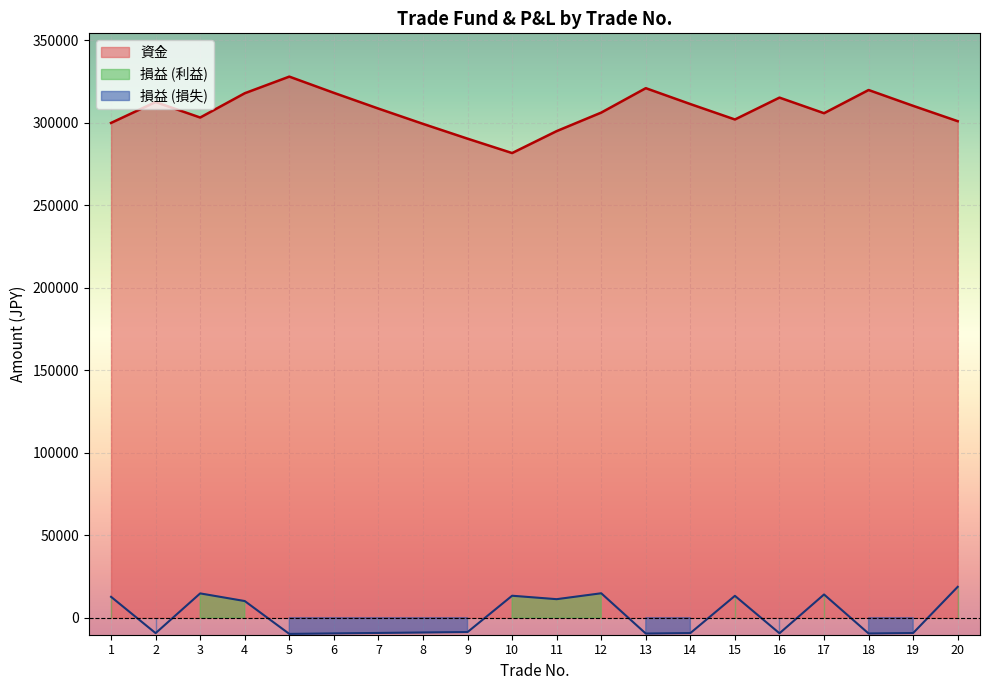

Is the value of 損益 at 9 greater than the value of 資金 at 19?

No